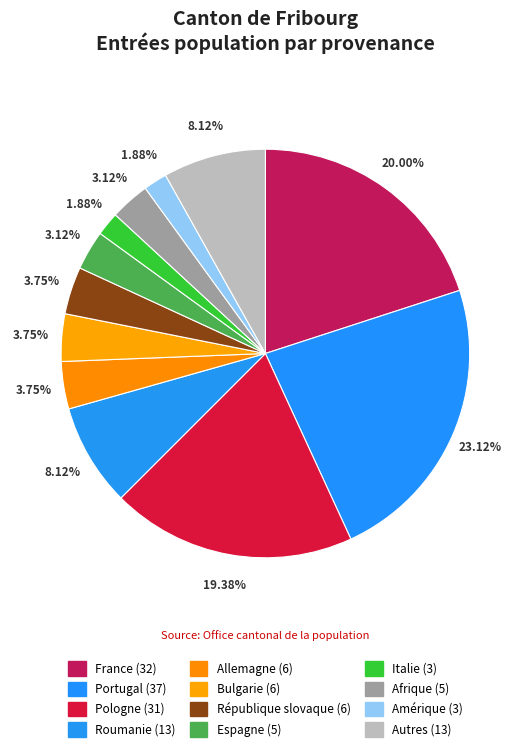

Approximately how many times larger is the value at Bulgarie compared to Roumanie?

0.5